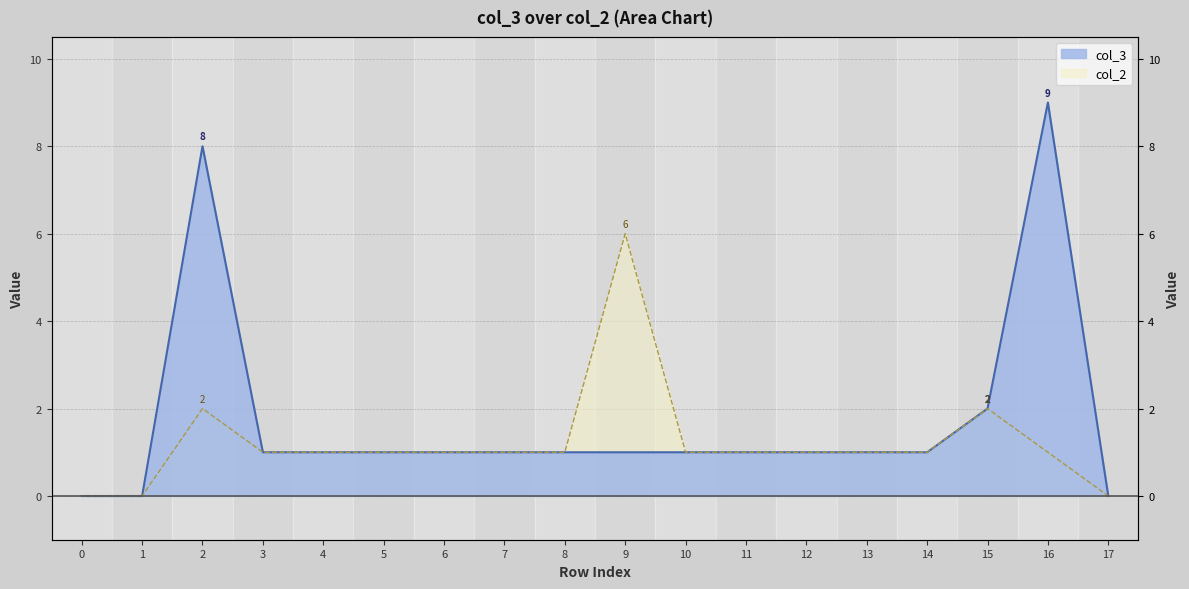

The chart shows a value of 0 at 1. True or false?

True